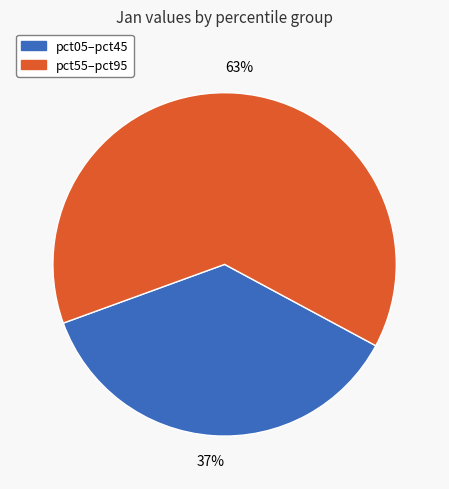

How many slices are in this pie chart?

2